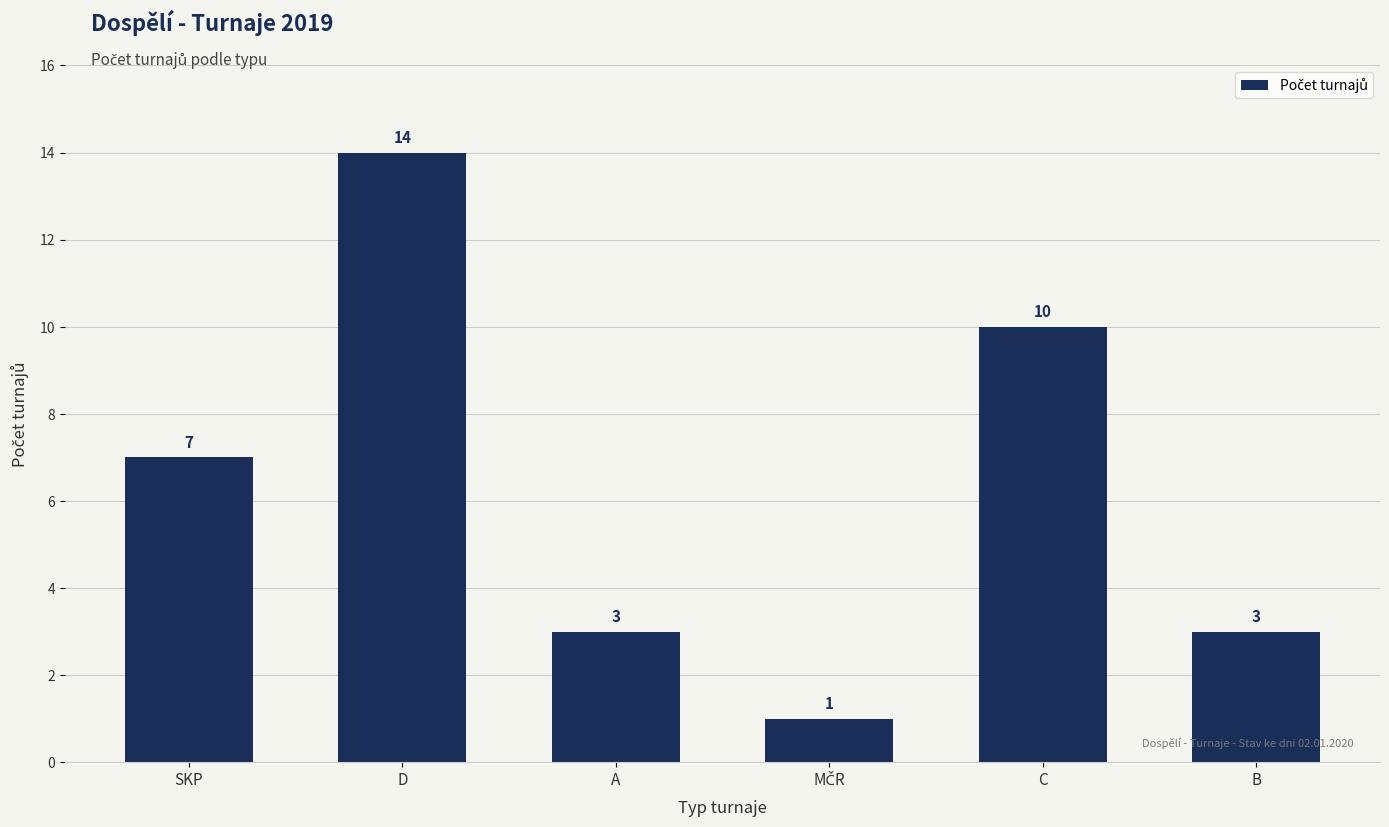

Reading left to right, what are all the values shown in this chart?

7	14	3	1	10	3